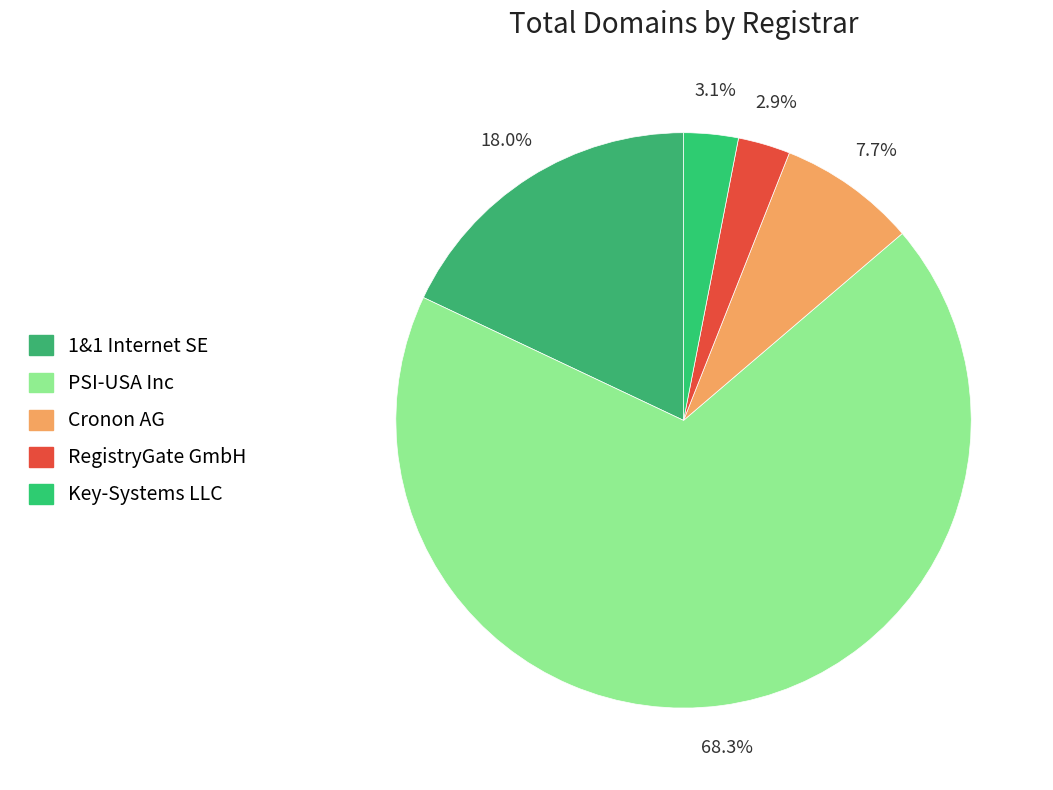

To the nearest percent, what percentage of the pie is RegistryGate GmbH?

3%